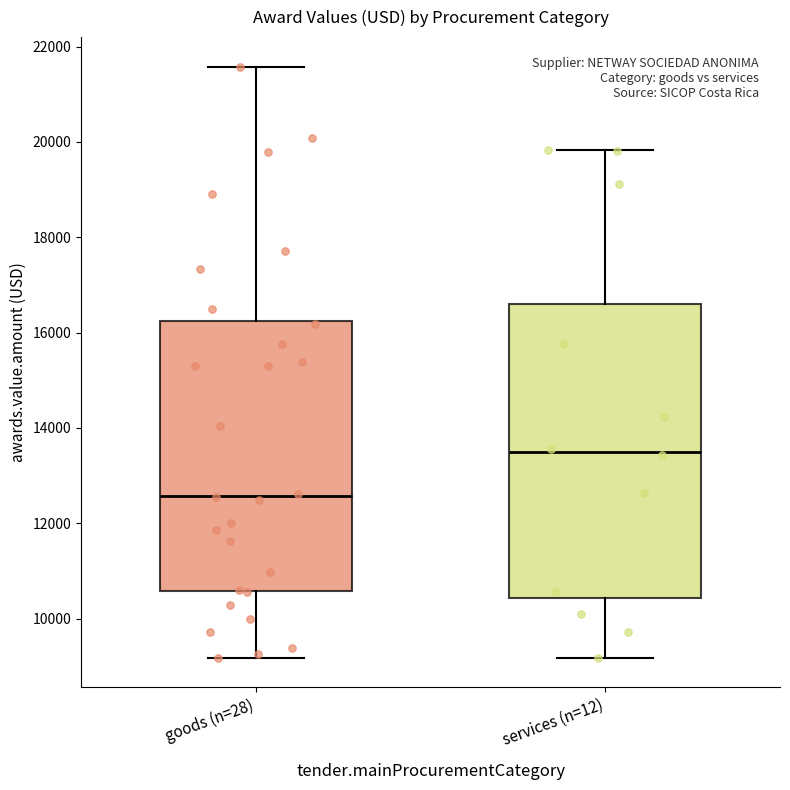

Comparing the boxes themselves (not the whiskers), which one is the tallest?

services (n=12)